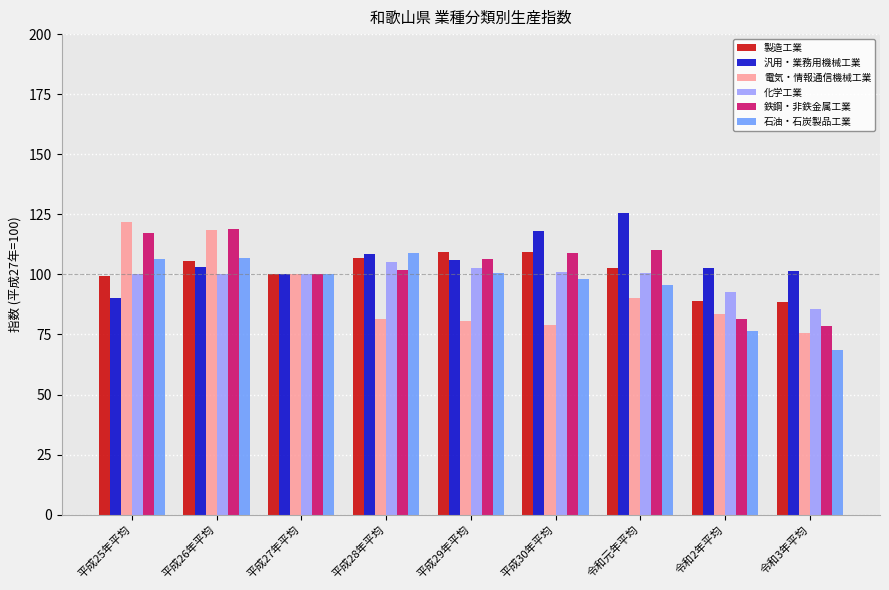

What is the total value across all series at 令和2年平均?

525.7